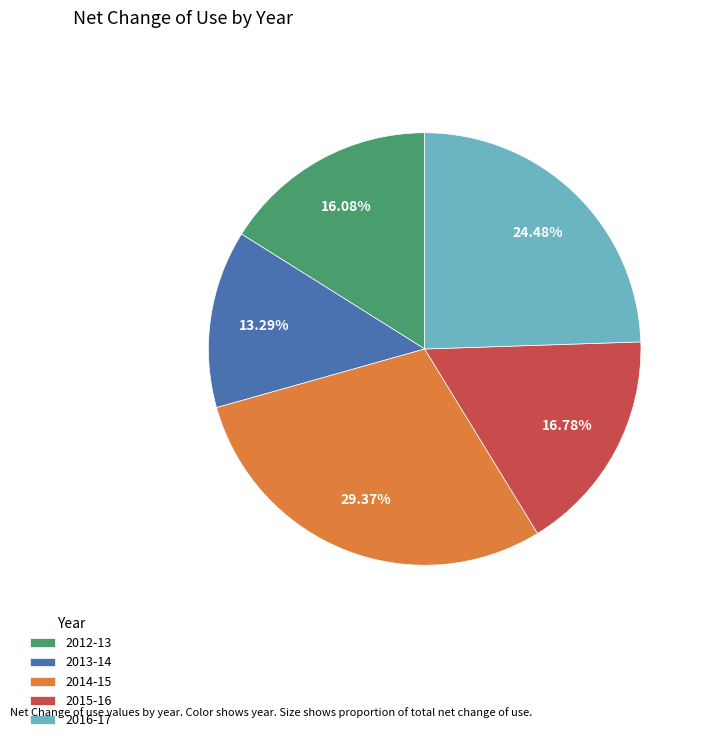

Which slice is the largest?

2014-15